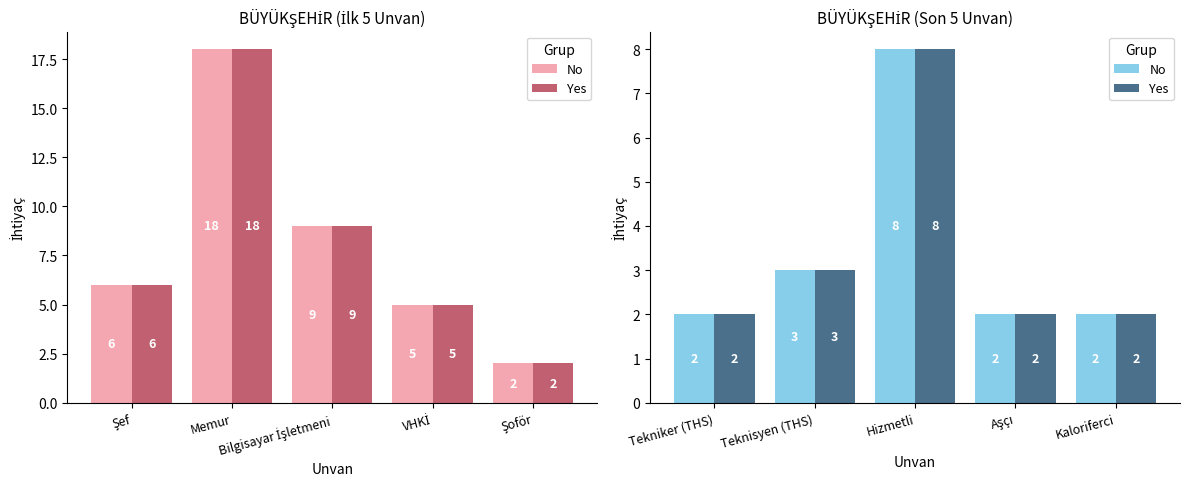

True or false: Yes has a value of 5 at Teknisyen (THS).

False